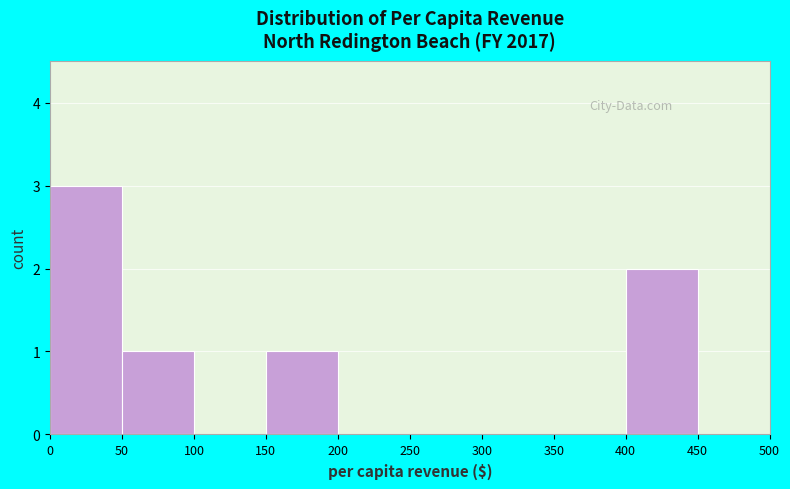

Over which range of the x-axis is the bar tallest?

0 to 50